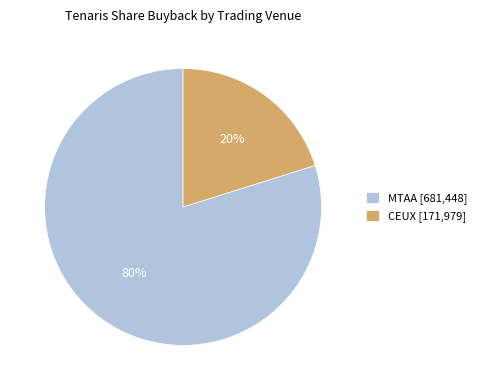

How many slices are in this pie chart?

2